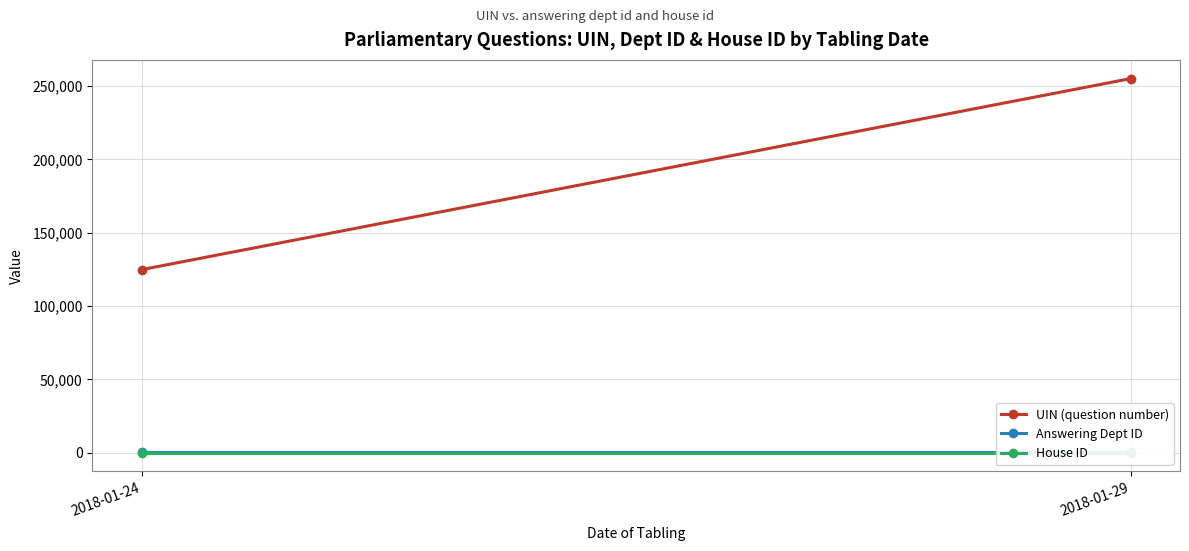

How many lines are shown in the chart?

3